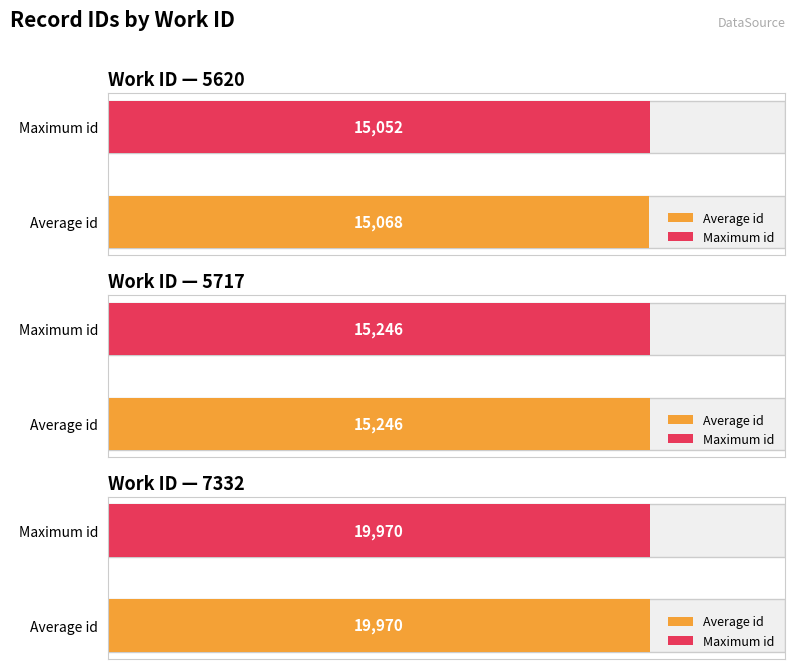

What is the sum of the values at 7332 and 5620?

35038